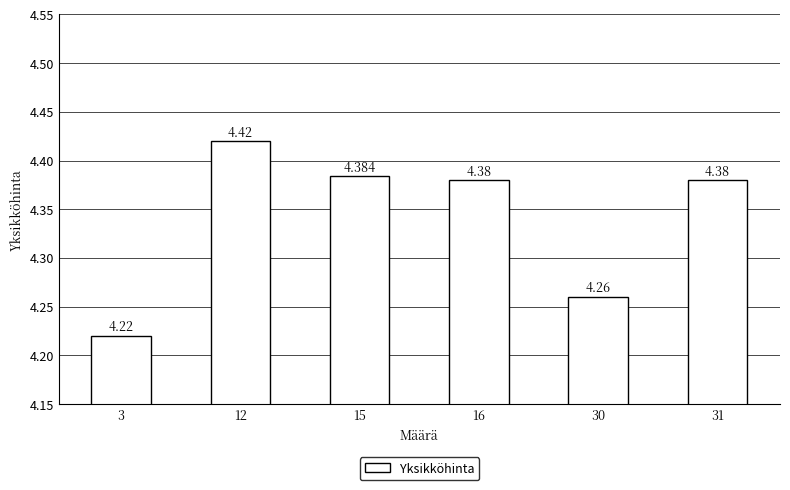

True or false: the data shows 6.7 at 30.

False